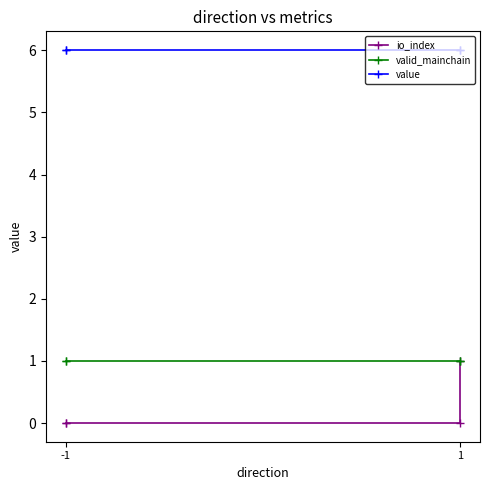

Which series has the largest total across all categories?

value